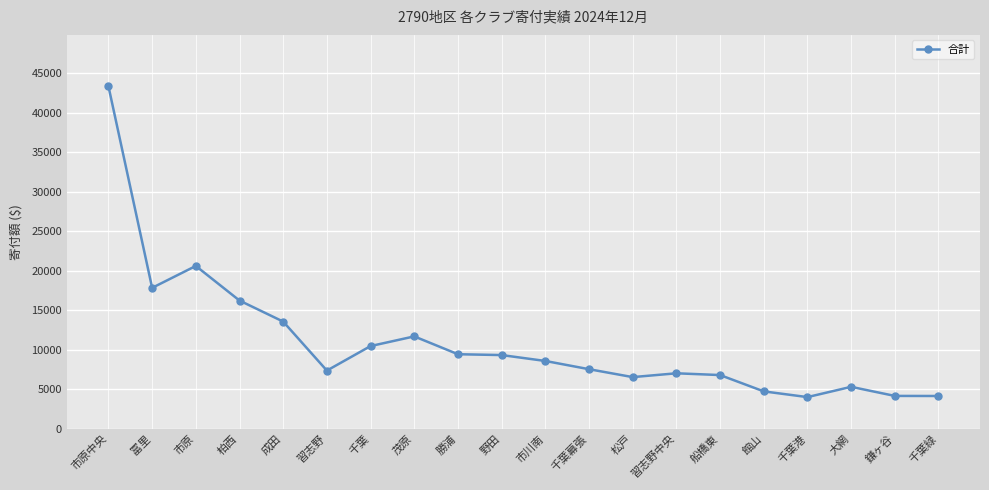

Does the chart have visible grid lines?

Yes